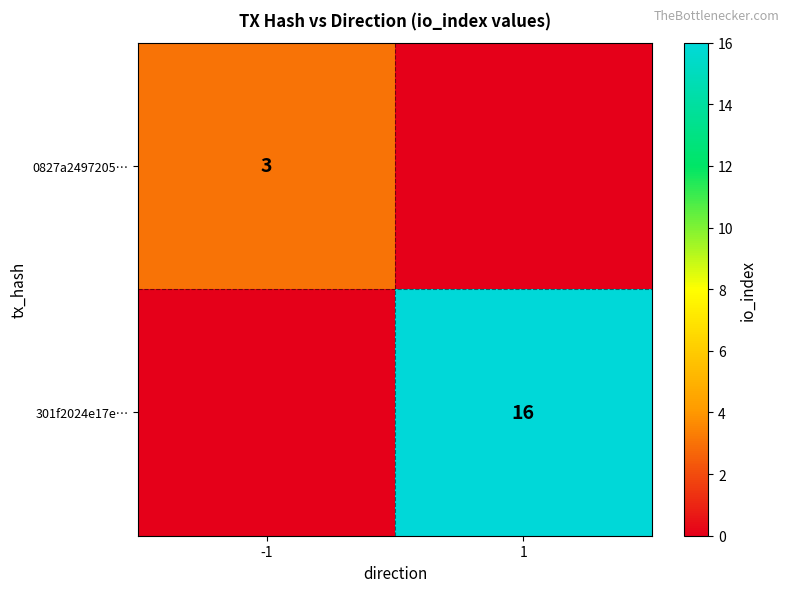

Is the value of 301f2024e17e… at 1 greater than the value of 0827a2497205… at -1?

Yes